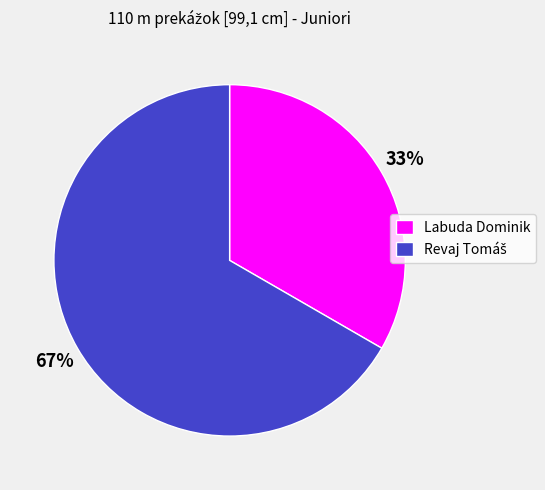

True or false: Labuda Dominik accounts for 33% of the total.

True